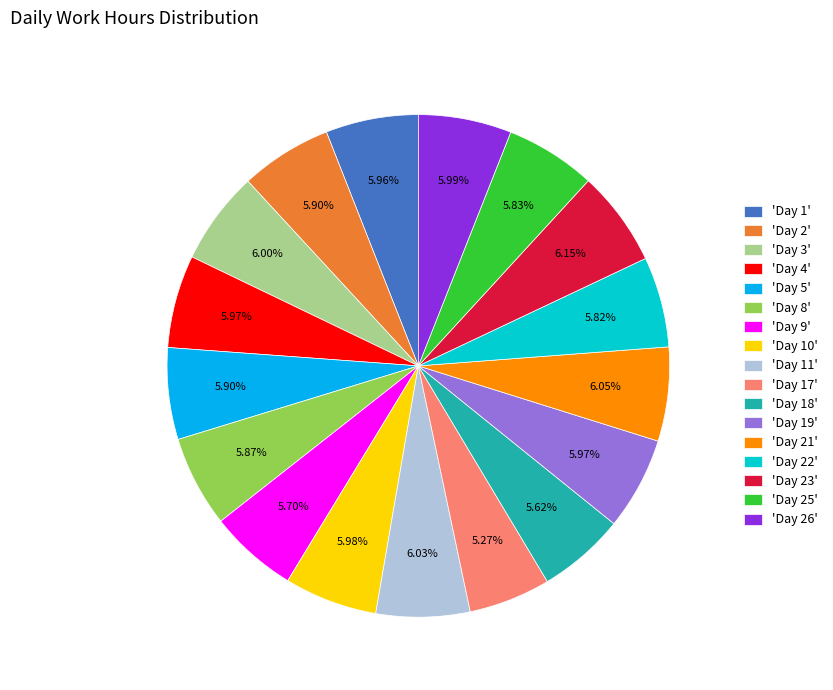

Do 'Day 4' and 'Day 2' together represent more than half of the pie?

No